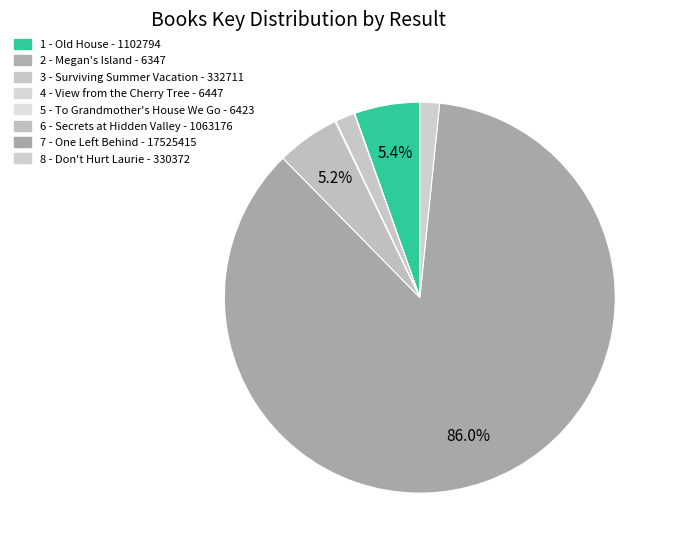

How many slices are in this pie chart?

8